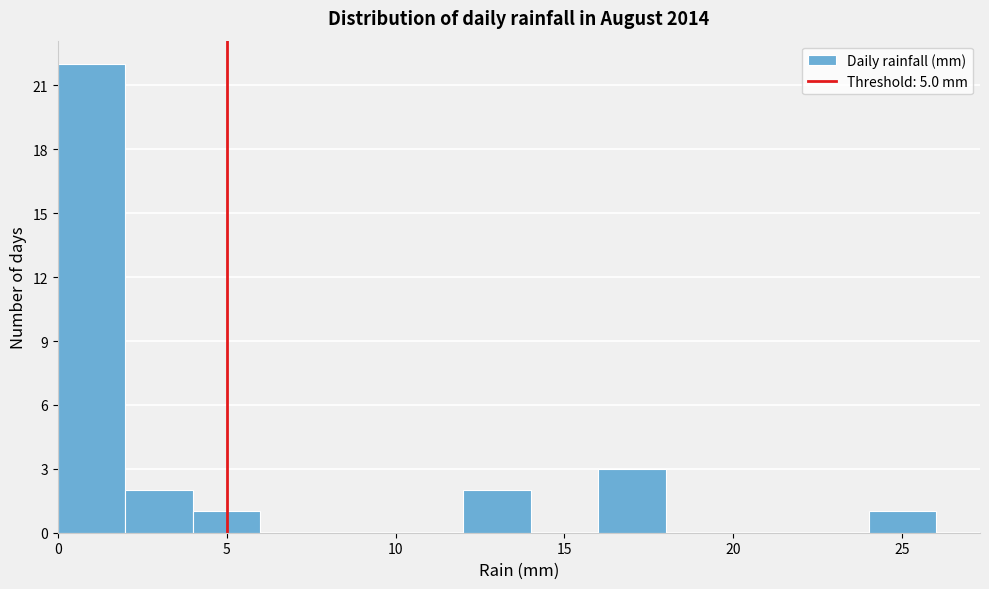

What is the height of the bar covering 2 to 4 on the x-axis? The values are not printed on the chart, so give them approximately, as read against the axis.

2